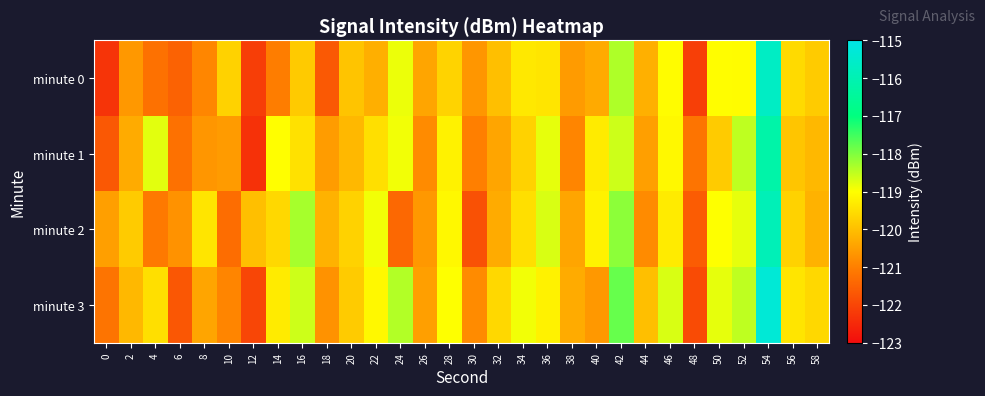

Between 46 and 34, which is larger?

46